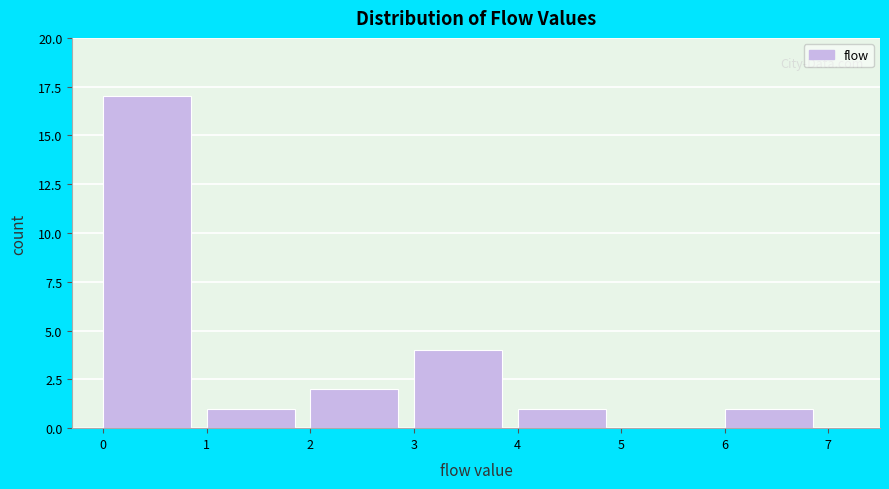

How tall is the bar that spans 6 to 7 on the x-axis? The values are not printed on the chart, so give them approximately, as read against the axis.

1